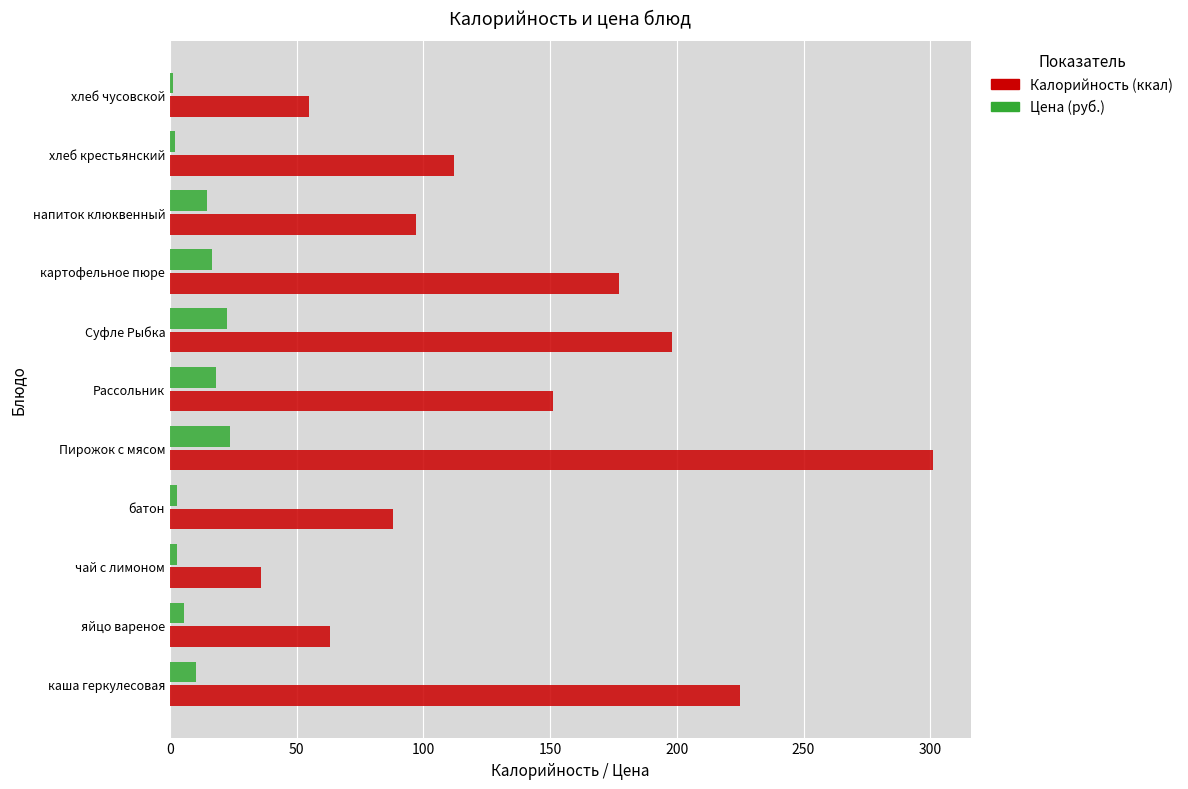

At which category is the sum across all series the highest?

Пирожок с мясом